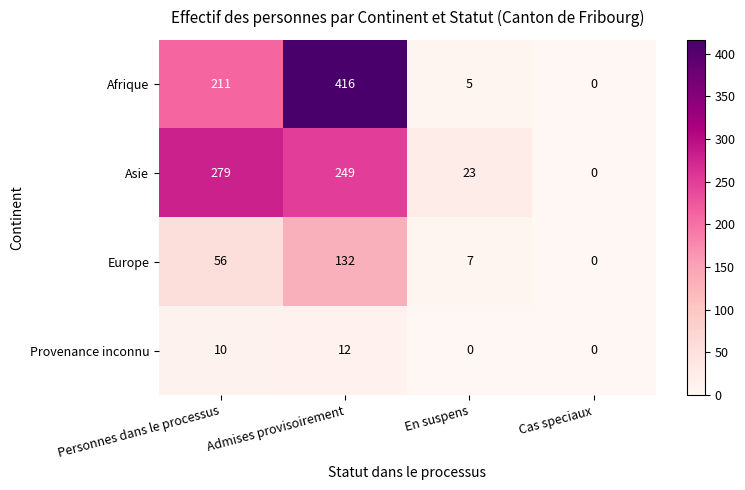

Which label corresponds to the largest value in the chart?

Admises provisoirement